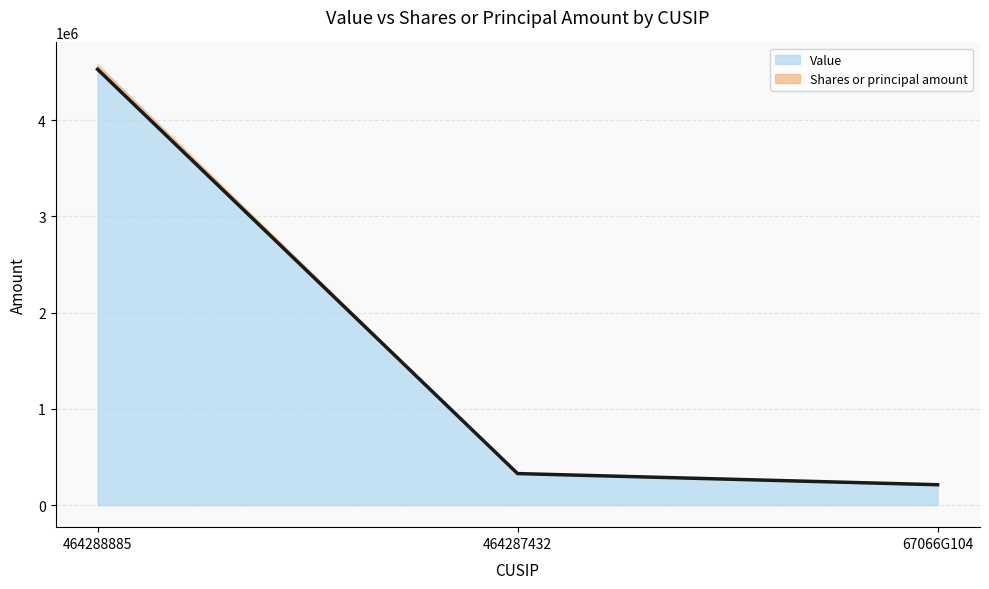

How many values in the Value series are below 328000?

1